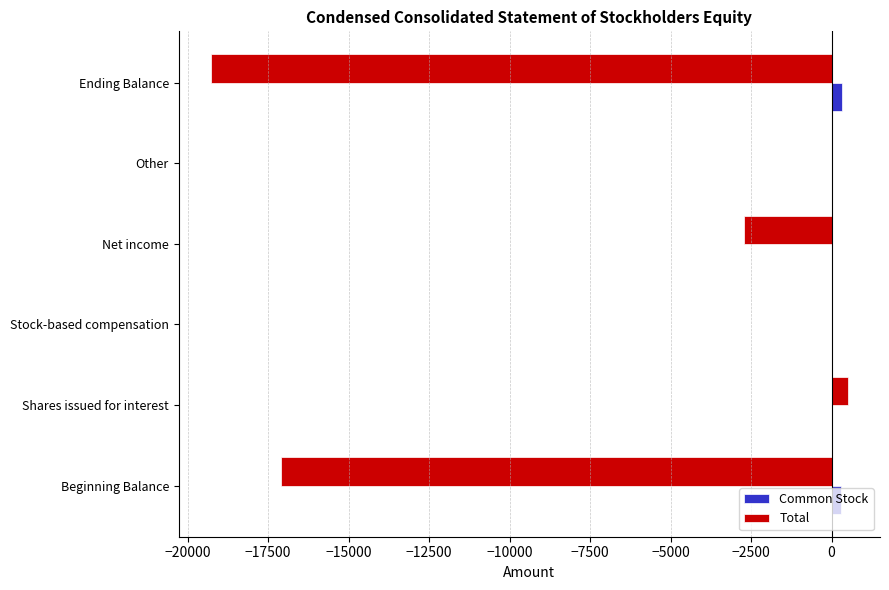

Between Beginning Balance and Stock-based compensation, which series saw the biggest shift?

Total